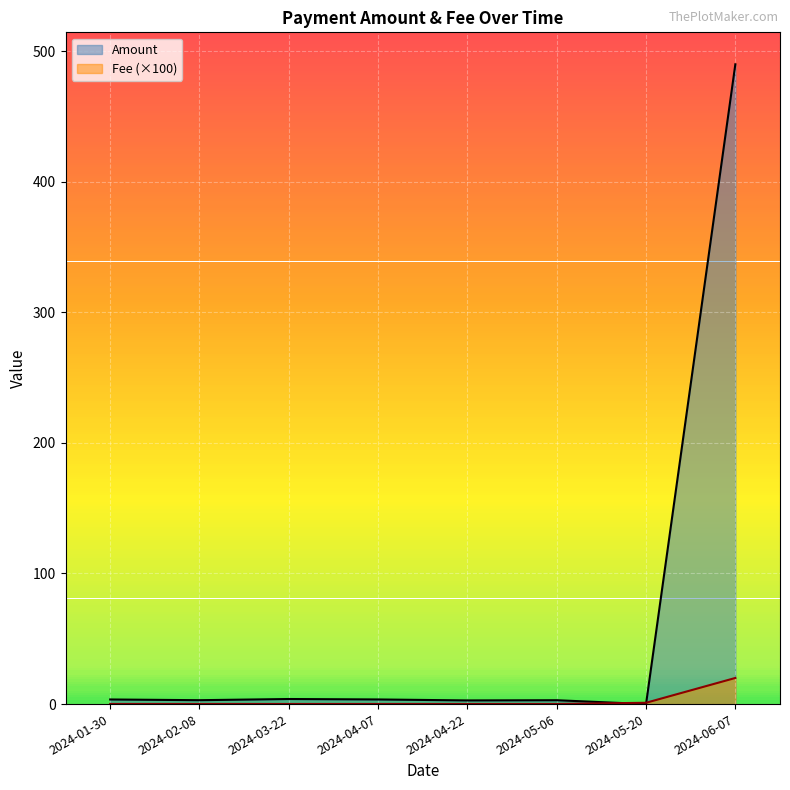

What is the difference between the second highest and second lowest values in the Amount series?

1.1